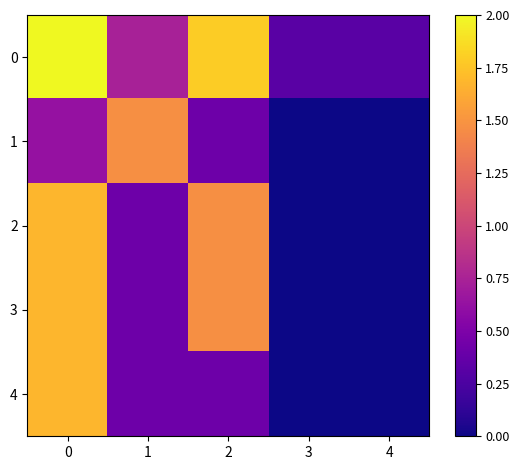

Reading left to right, what are all the values shown in this chart?

0: 0=2.0	1=0.7	2=1.8	3=0.3	4=0.3
1: 0=0.6	1=1.5	2=0.4	3=0.0	4=0.0
2: 0=1.7	1=0.4	2=1.5	3=0.0	4=0.0
3: 0=1.7	1=0.4	2=1.5	3=0.0	4=0.0
4: 0=1.7	1=0.4	2=0.4	3=0.0	4=0.0